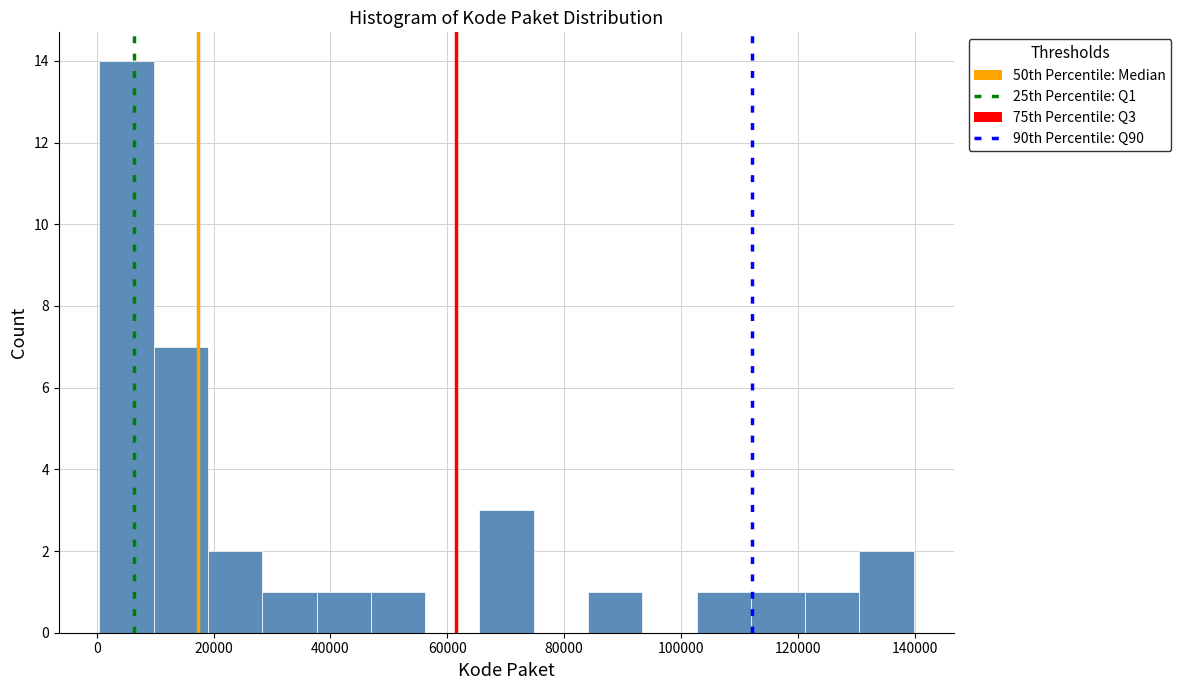

How tall is the bar that spans 38000 to 46000 on the x-axis? Neither the bar edges nor the heights are printed on the chart, so give them approximately, as read against the axes.

1